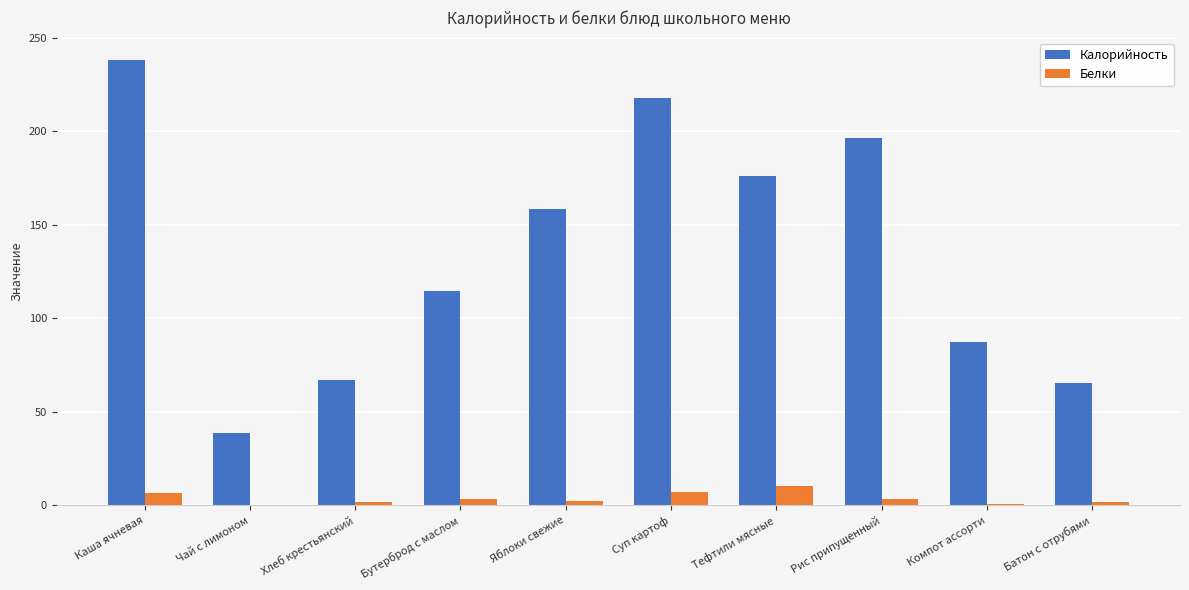

Is the value of Калорийность at Компот ассорти greater than the value of Белки at Компот ассорти?

Yes